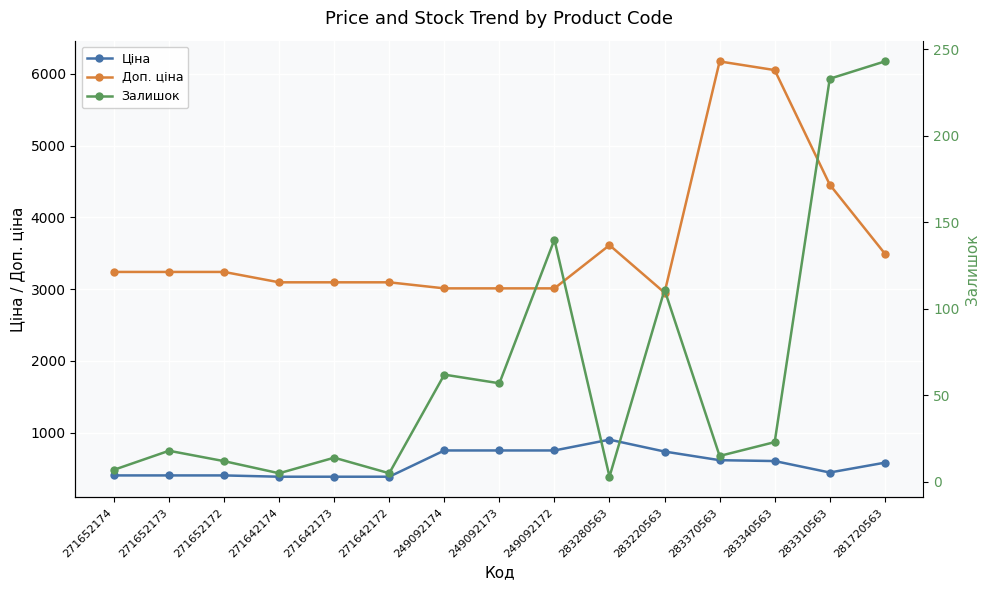

At 283310563, list the series in order from smallest to largest.

Залишок, Ціна, Доп. ціна